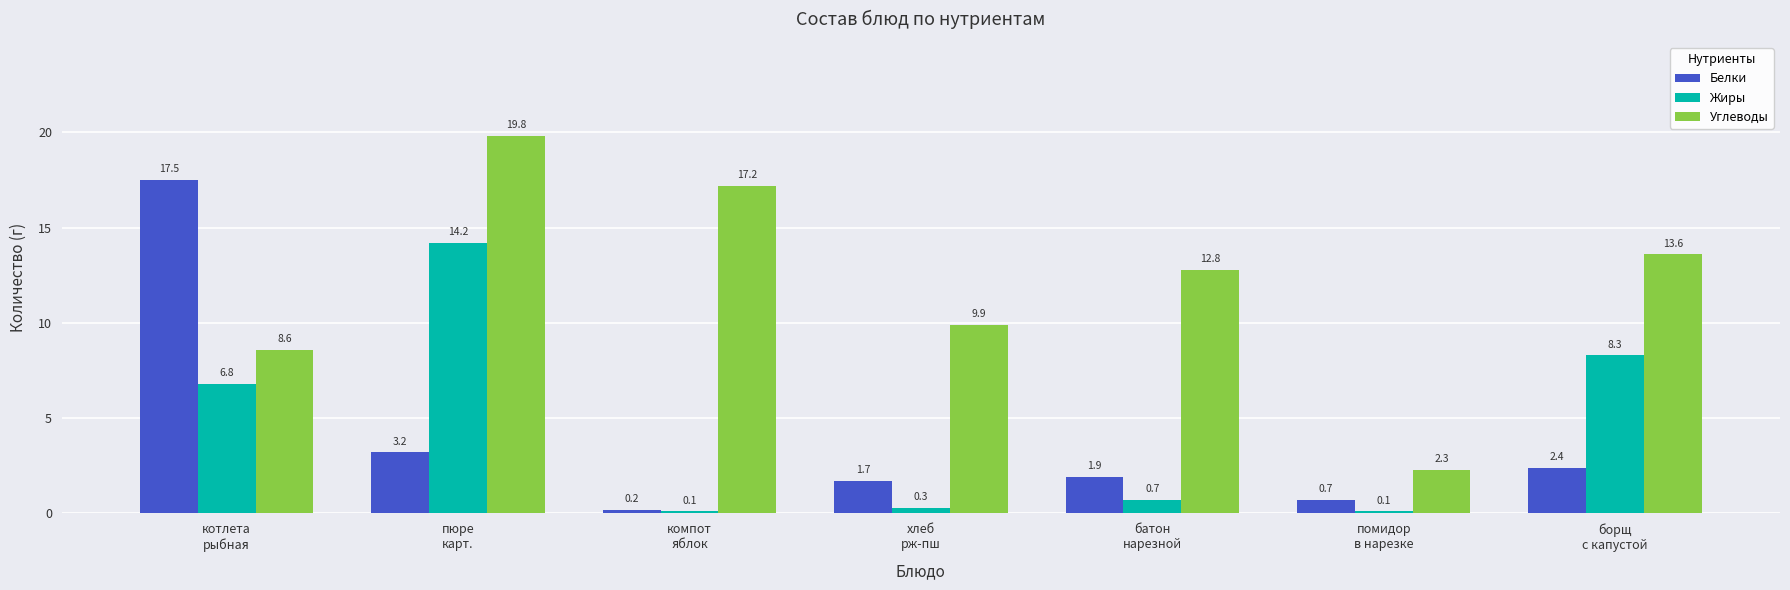

Which series changed the most between пюре
карт. and помидор
в нарезке?

Углеводы